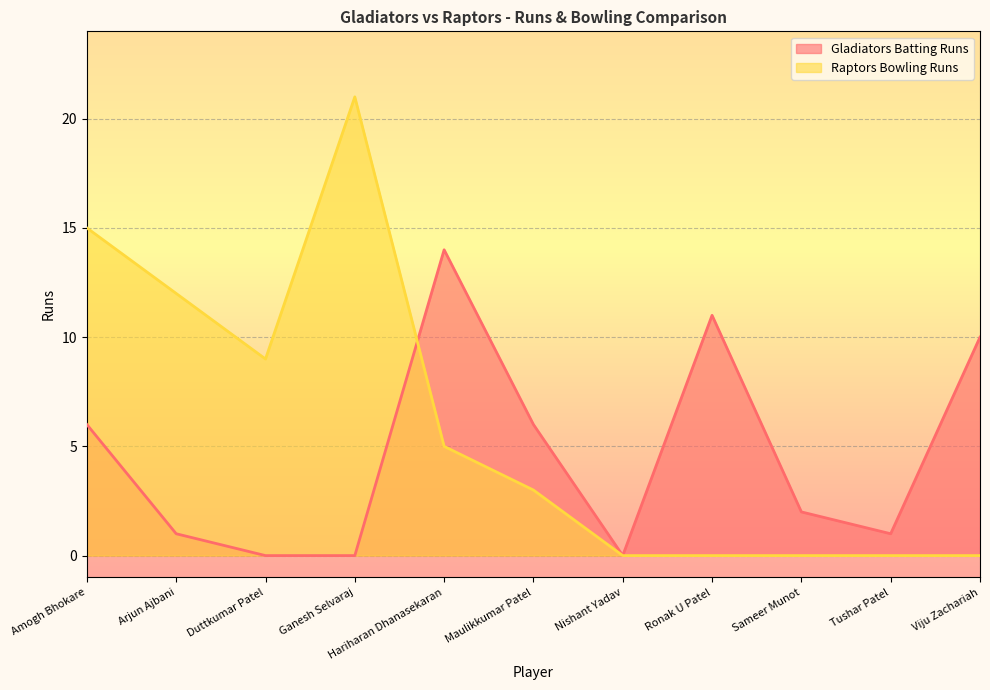

Rank the series by their maximum value, from lowest to highest.

Gladiators Batting Runs, Raptors Bowling Runs